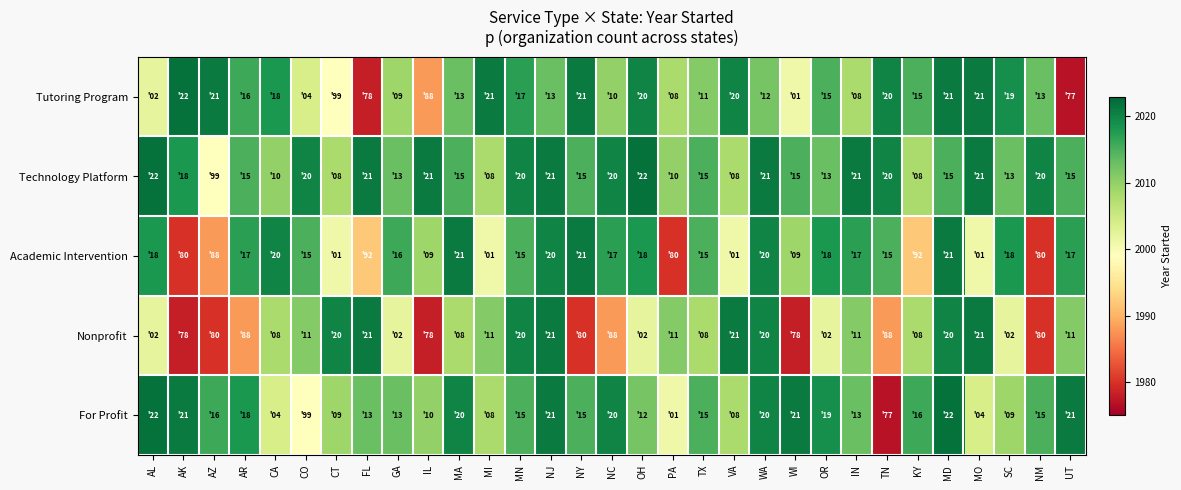

What is the spread (max minus min) of values at OR?

17